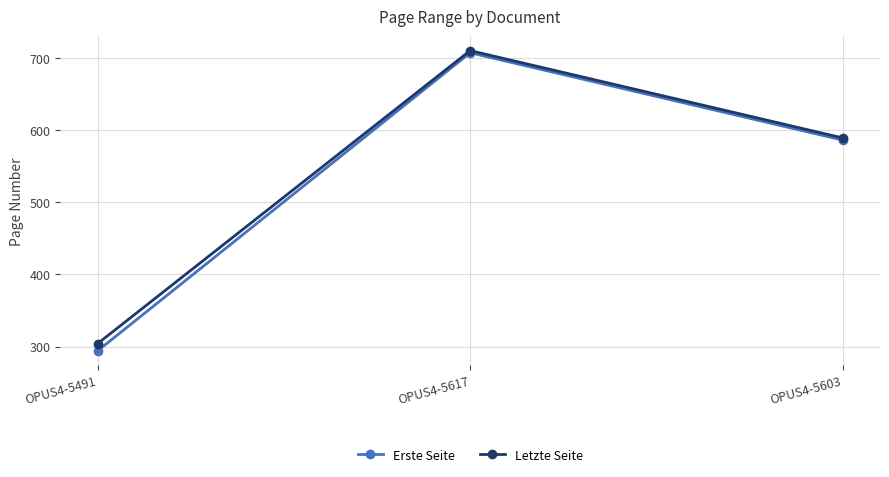

List the labels in order of Letzte Seite value, largest first.

OPUS4-5617, OPUS4-5603, OPUS4-5491